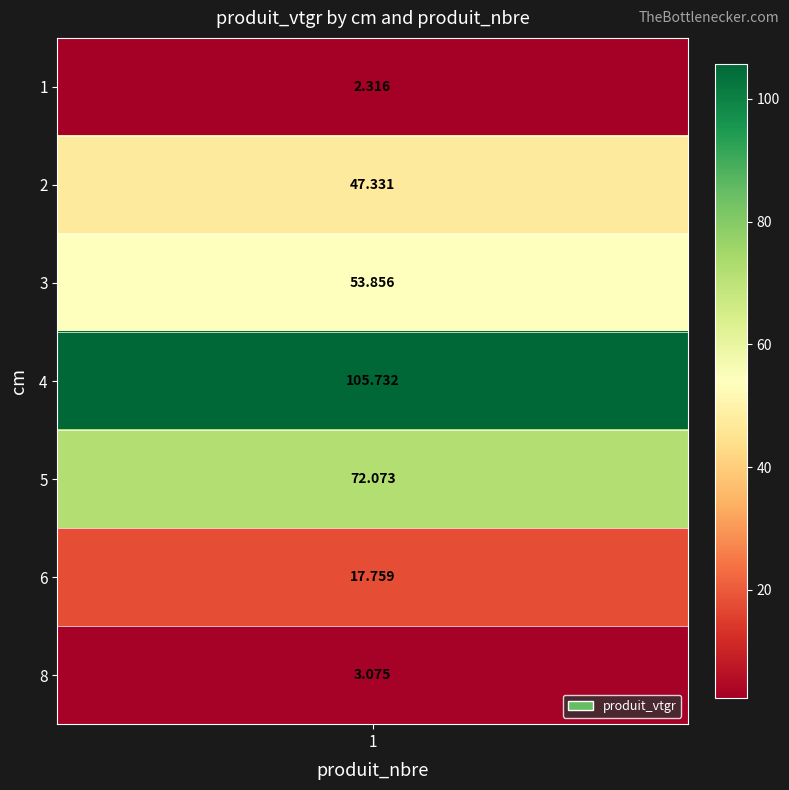

Approximately how many times larger is the value at 3 compared to 6?

3.0